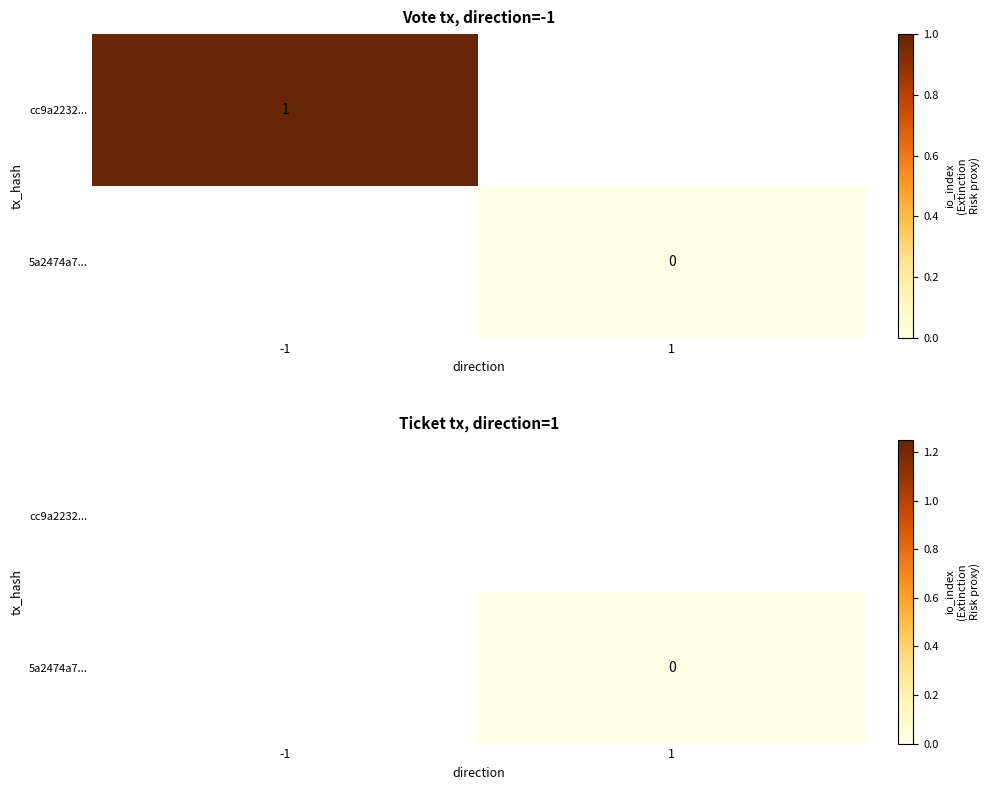

Is the value of cc9a2232... at 1 greater than the value of 5a2474a7... at -1?

No